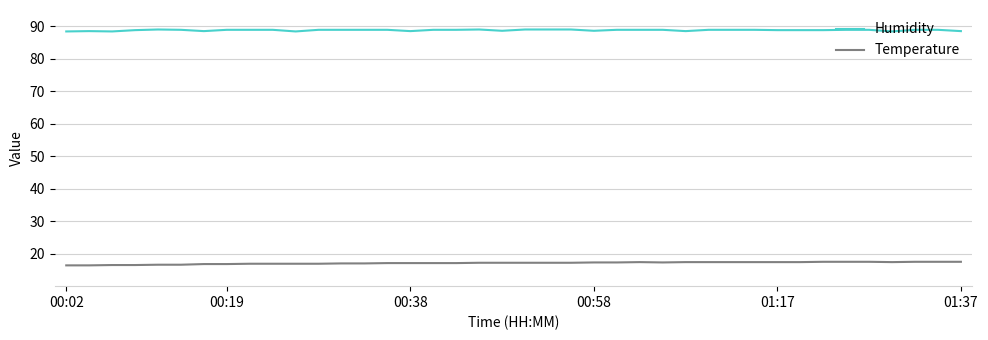

True or false: Temperature and Humidity cross at least once.

False